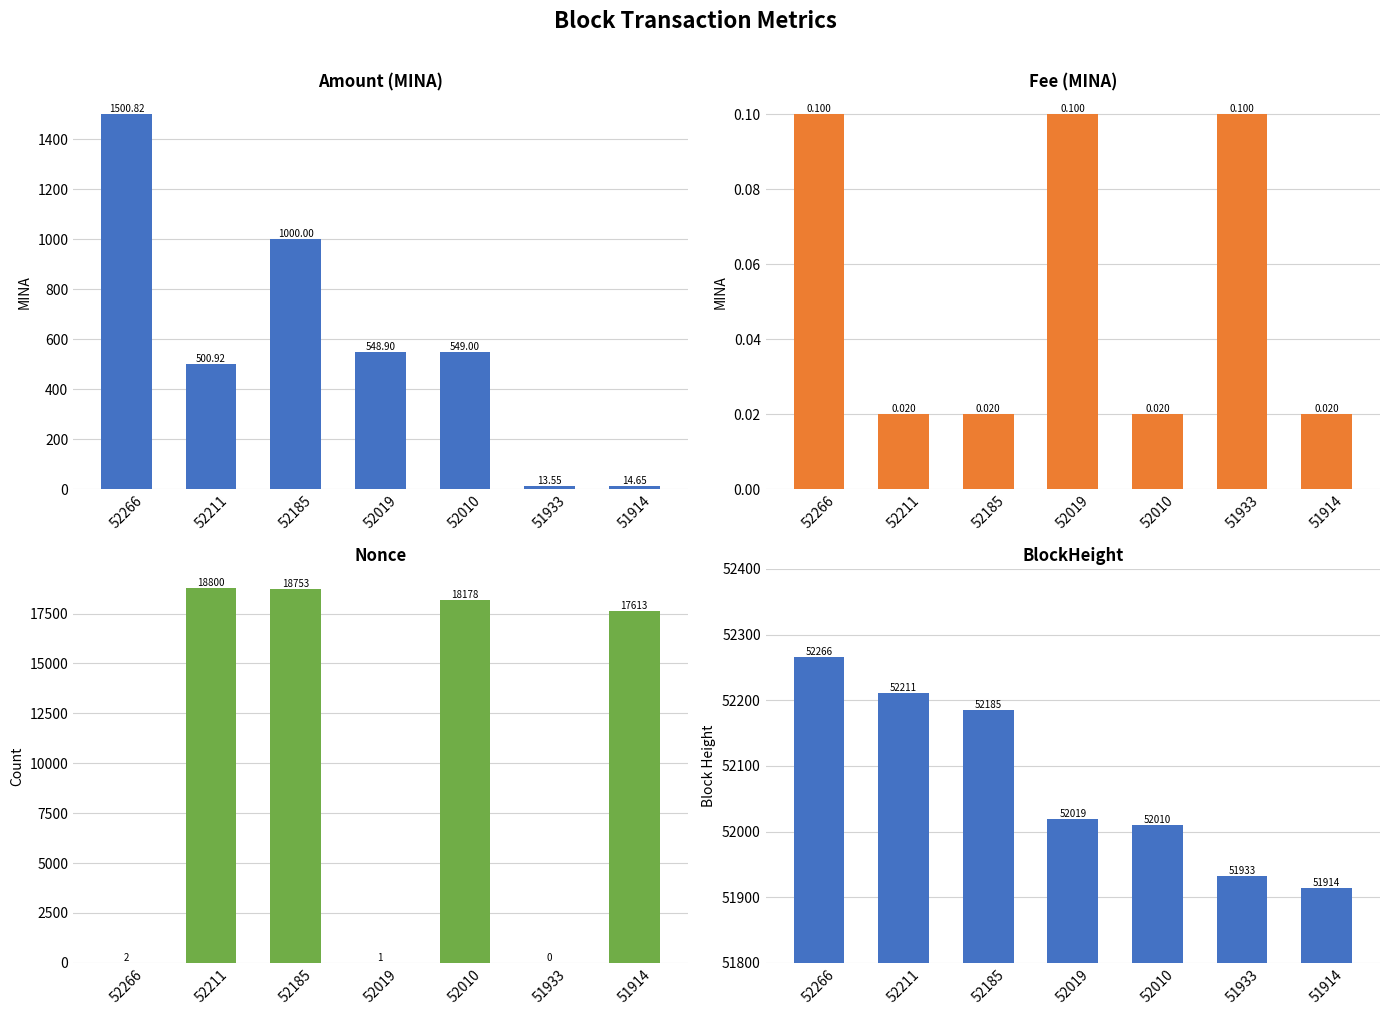

At which label does BlockHeight first exceed 52019?

52266